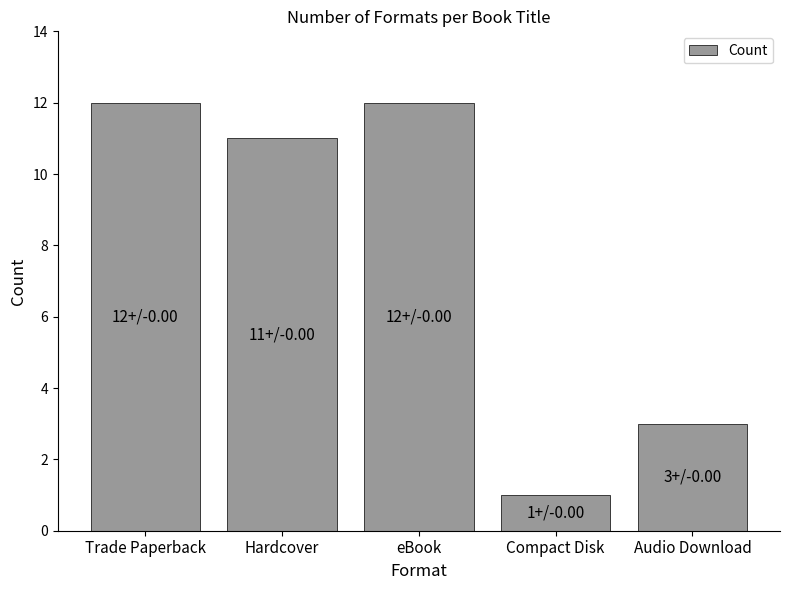

What is the average value?

8